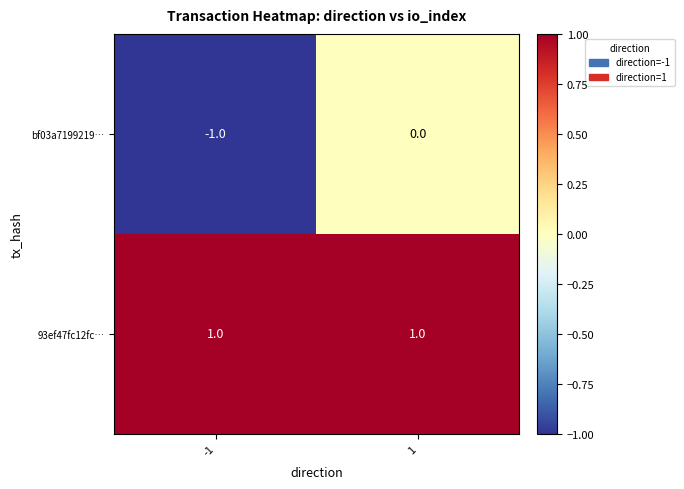

Which series has the widest spread of values?

bf03a7199219…